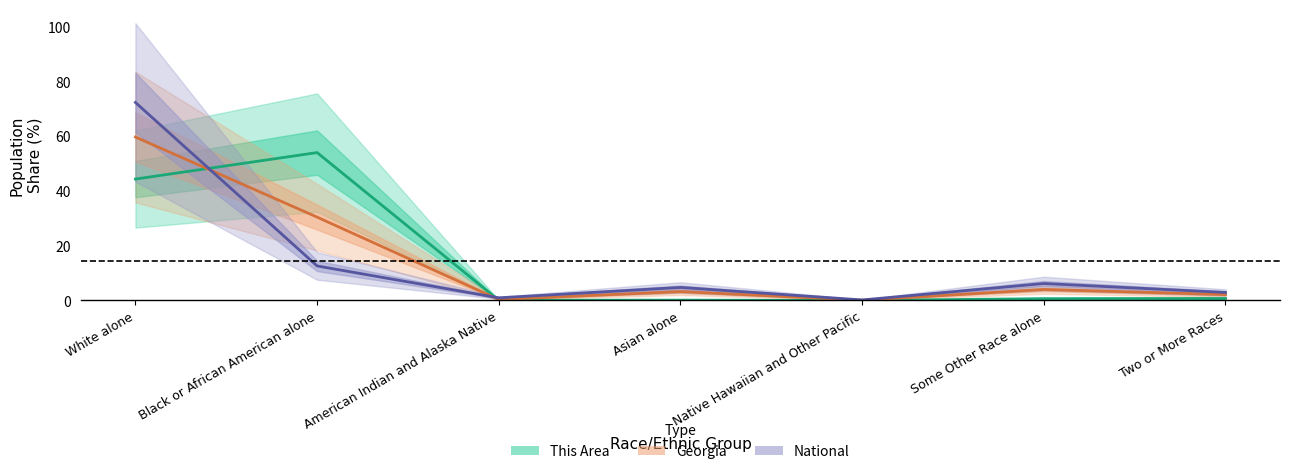

What is the sum of the National values at White alone and Some Other Race alone?

78.6